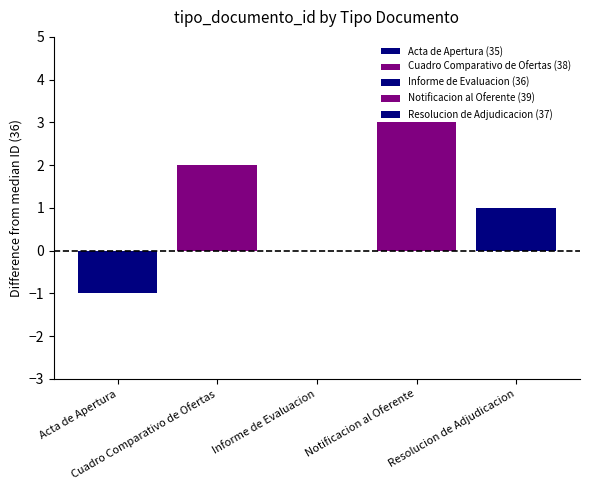

Where does the data first go above 1?

Cuadro Comparativo de Ofertas